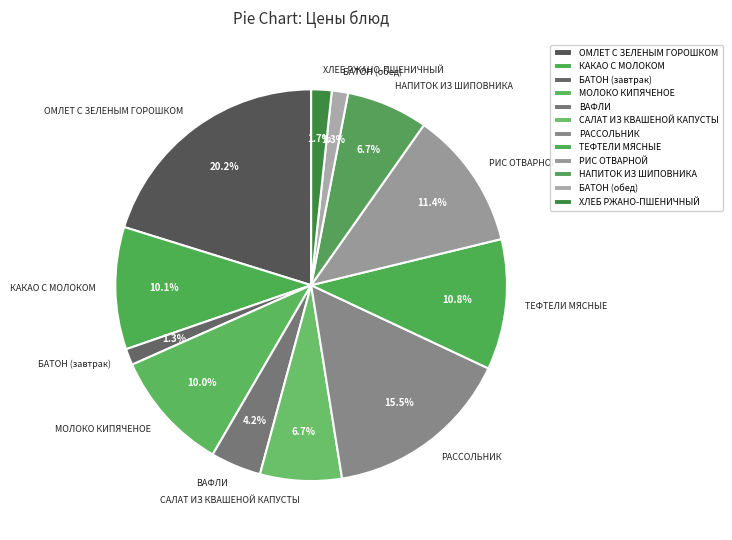

To the nearest percent, what is the difference between the КАКАО С МОЛОКОМ and ХЛЕБ РЖАНО-ПШЕНИЧНЫЙ slice percentages?

8%